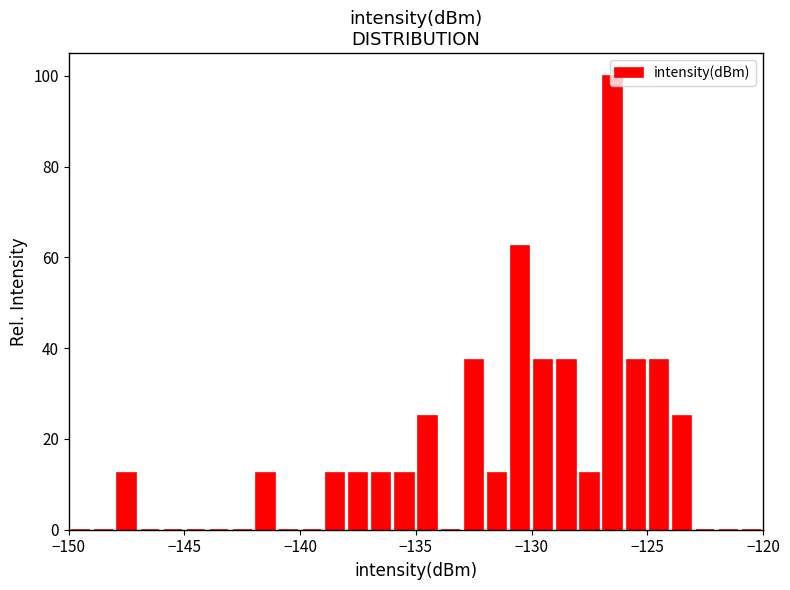

Read against the x-axis, roughly where is the centre of the tallest bar?

-126.5